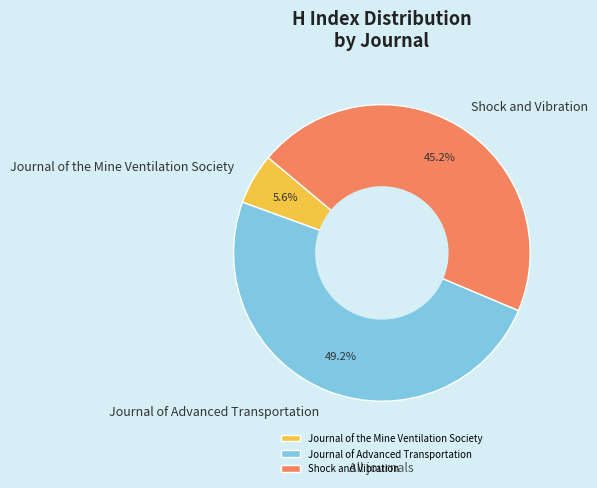

What is the smallest slice in the pie chart?

Journal of the Mine Ventilation Society